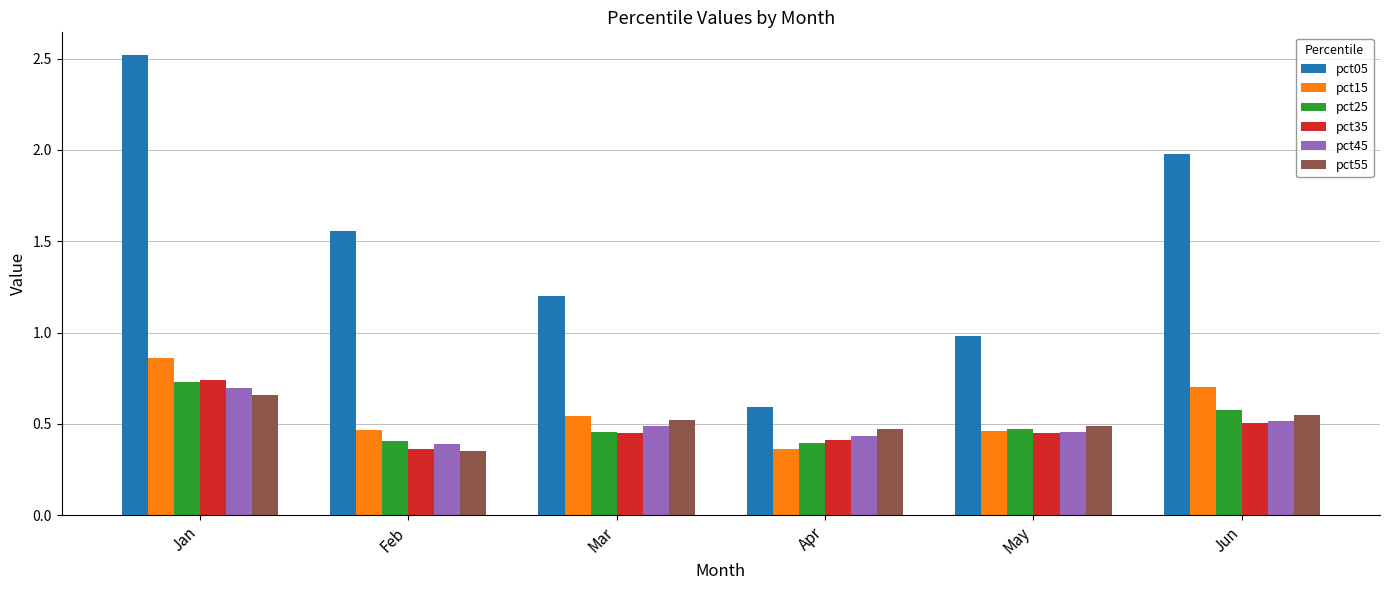

The value of pct15 at Jun is 0.3. True or false?

False